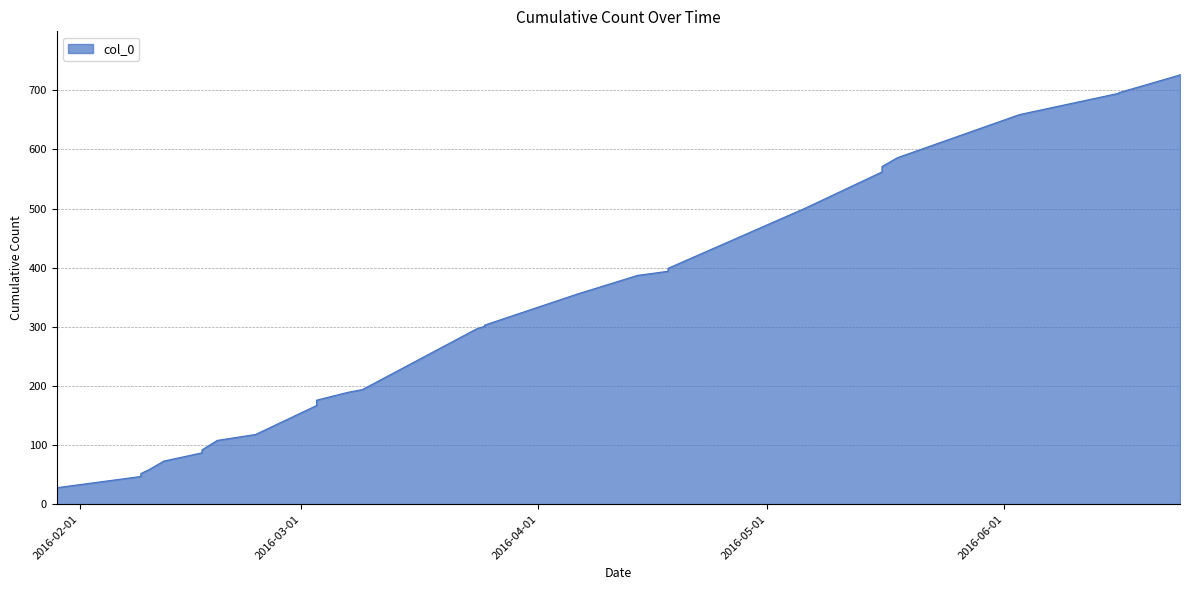

Read the value at 2016-04-18, to the nearest 10.

400